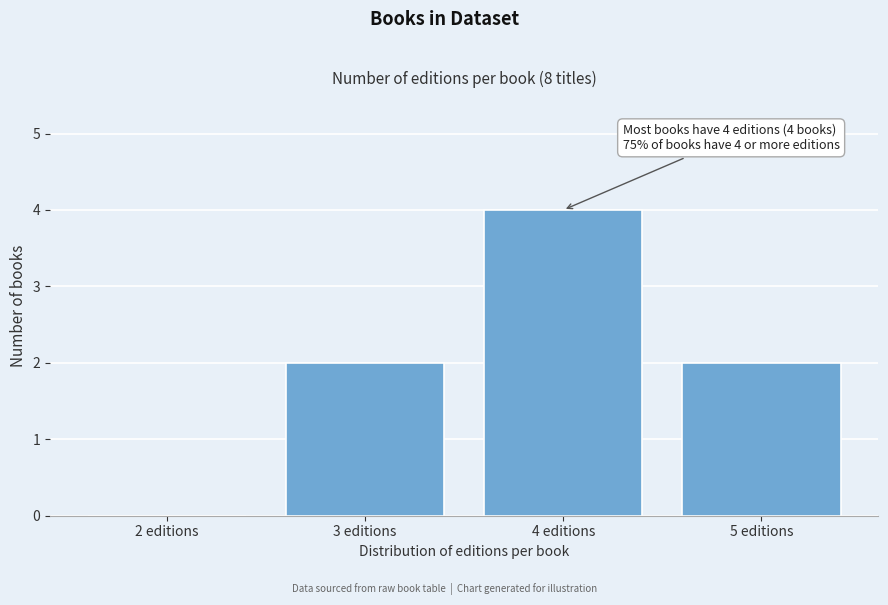

Reading left to right, what are all the values shown in this chart?

2 editions=0	3 editions=2	4 editions=4	5 editions=2